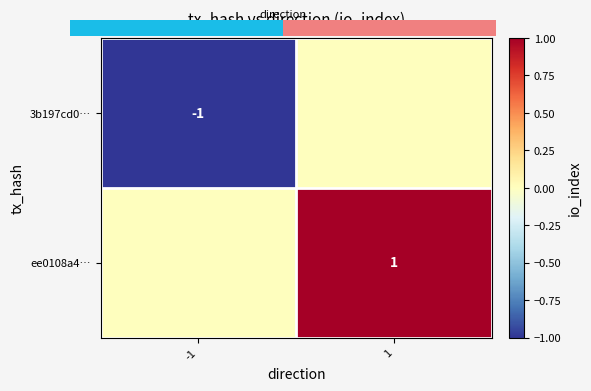

Is it true that 3b197cd0… equals -2 at -1?

False